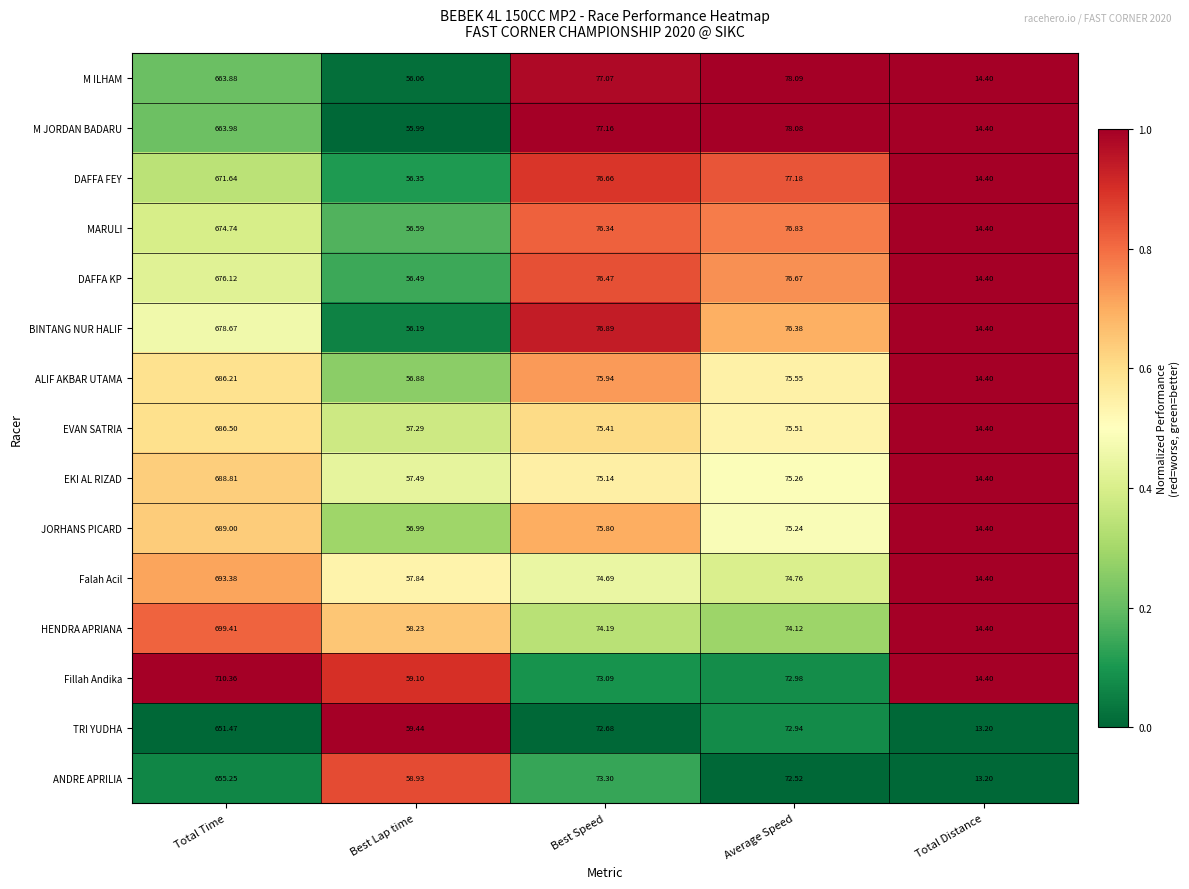

At which label is DAFFA FEY closest to 343?

Average Speed